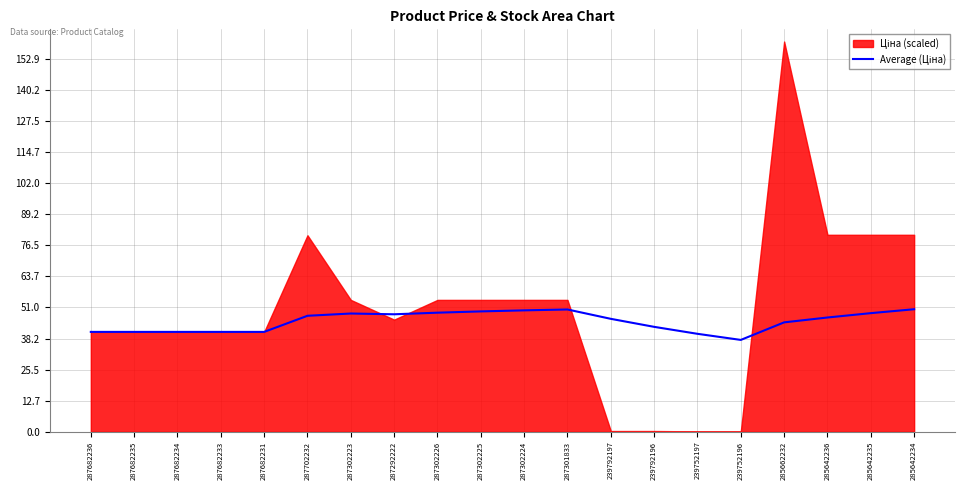

At which label does the data first exceed 46?

287702232